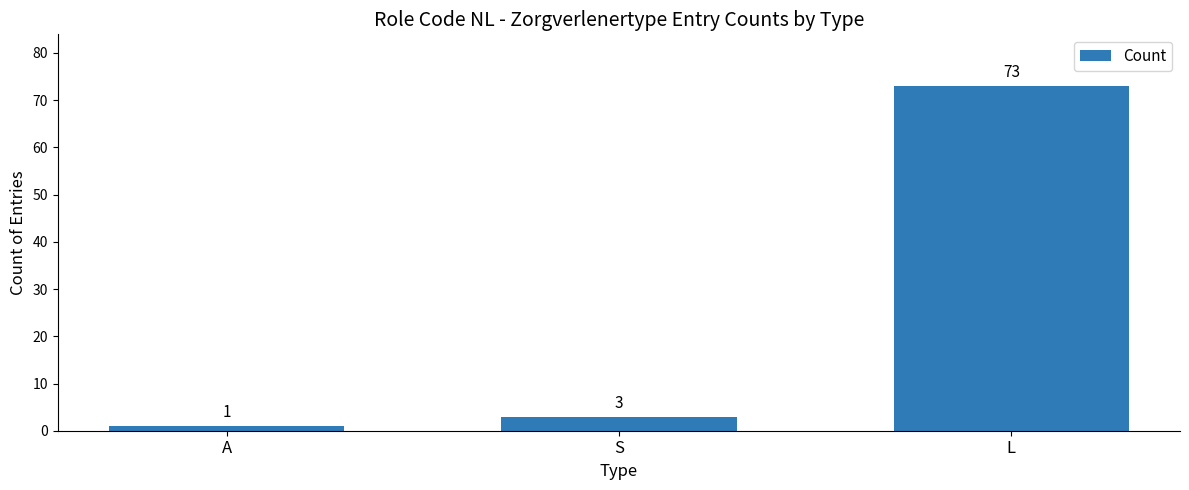

Between S and A, which is larger?

S